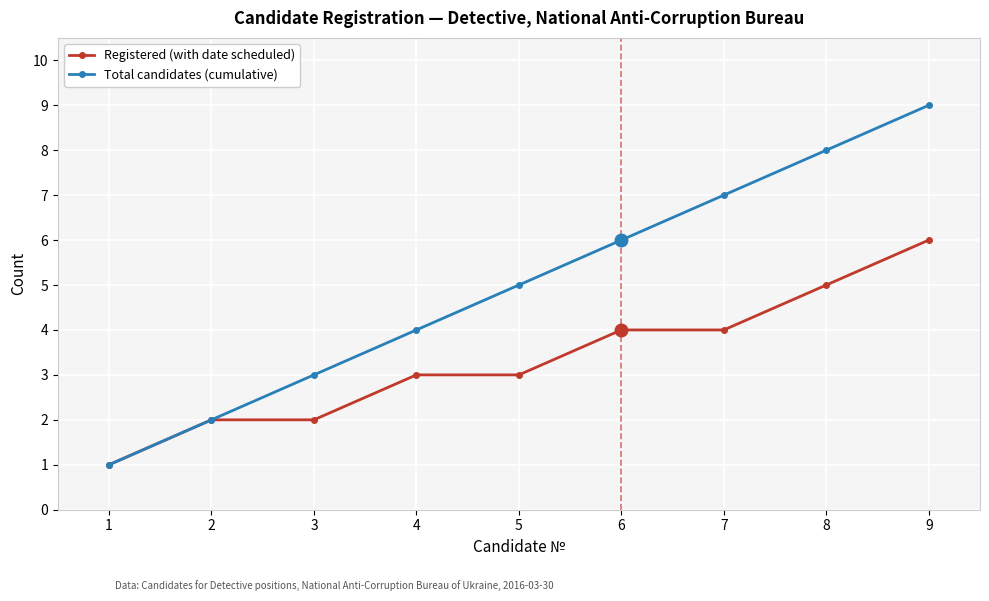

Which series has the largest range (max minus min)?

Total candidates (cumulative)